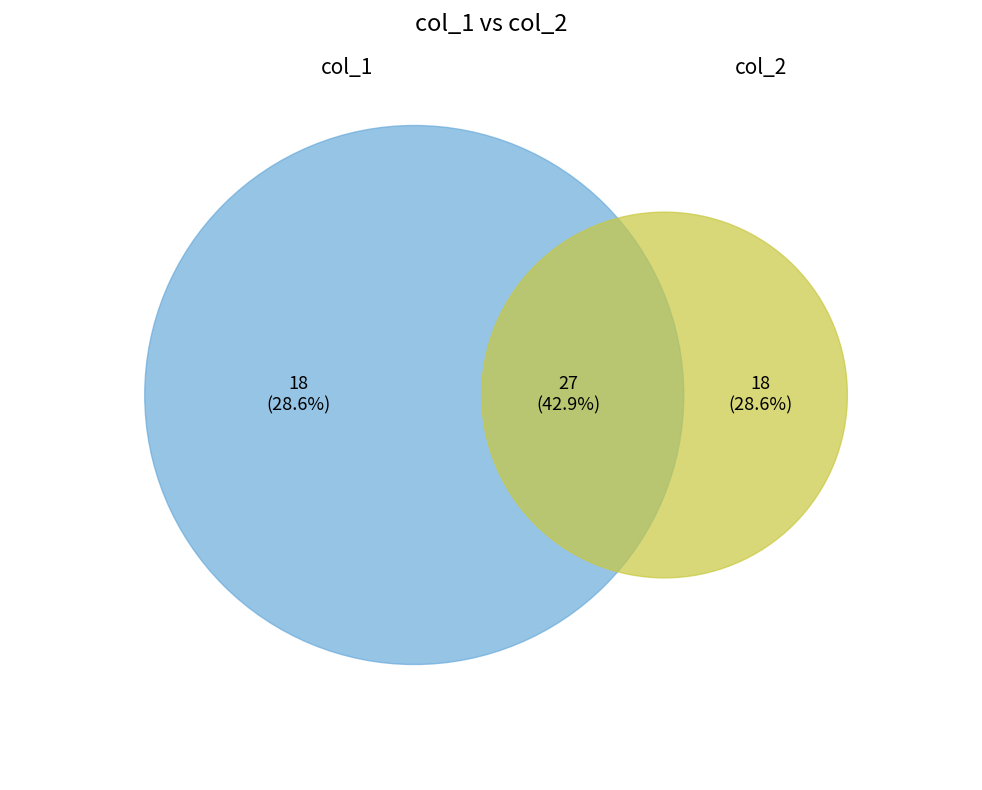

At 7, list the series in order from largest to smallest.

col_1, col_2